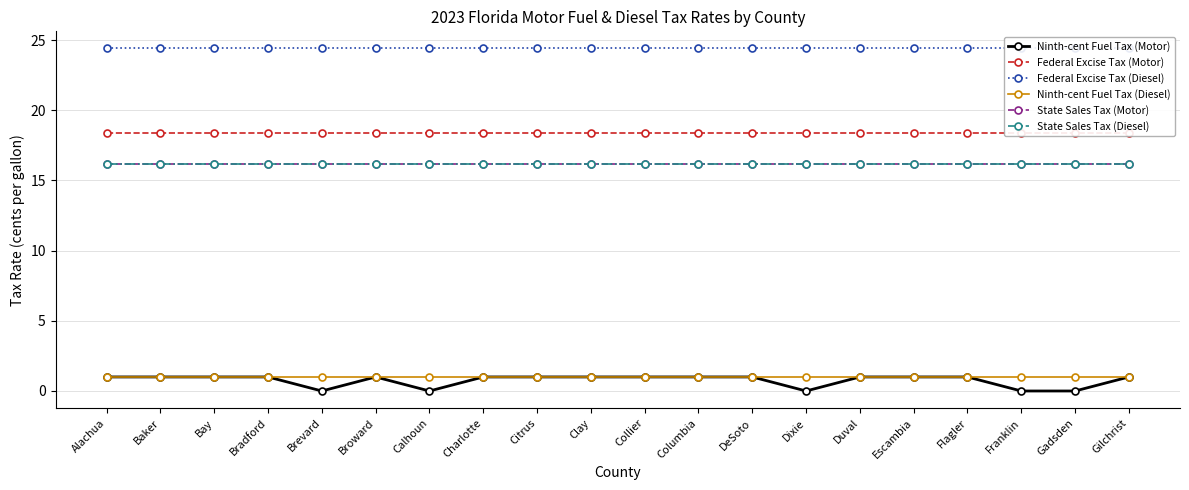

Does the chart have visible grid lines?

Yes